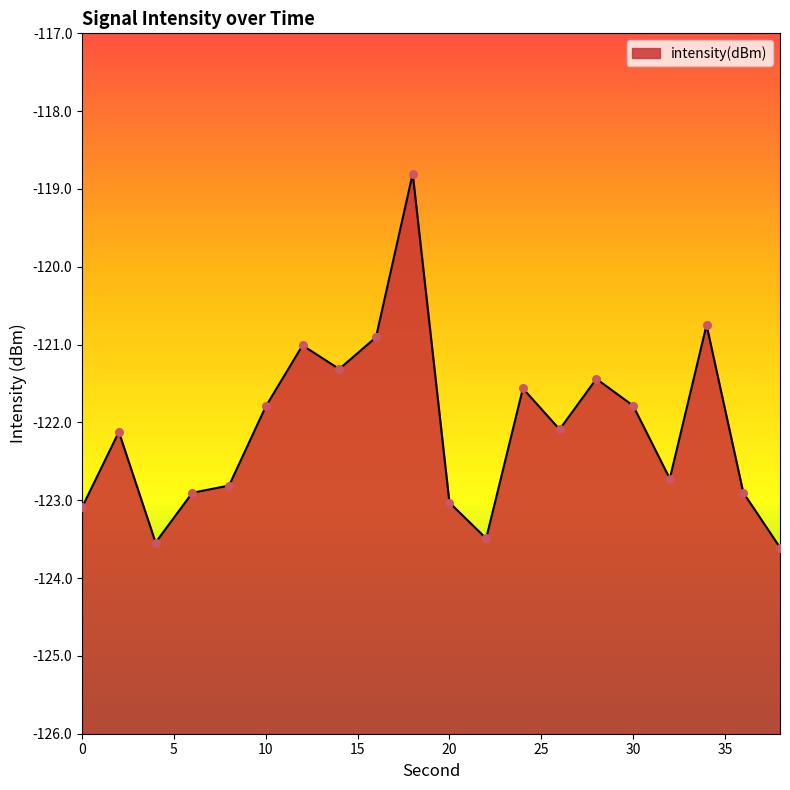

Which has a higher value, 30 or 24?

24